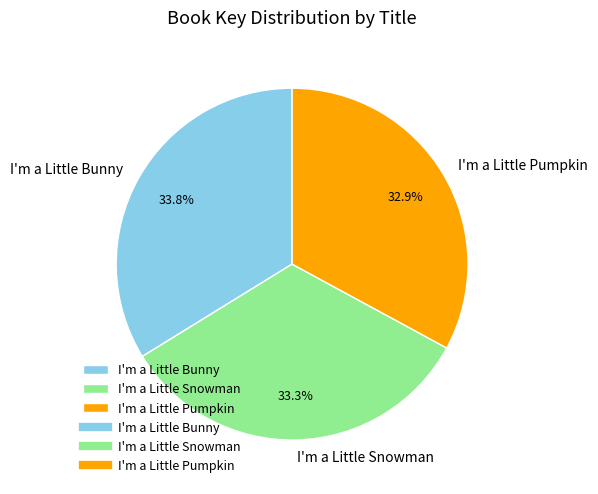

Approximately how many times larger is the value at I'm a Little Pumpkin compared to I'm a Little Snowman?

1.0